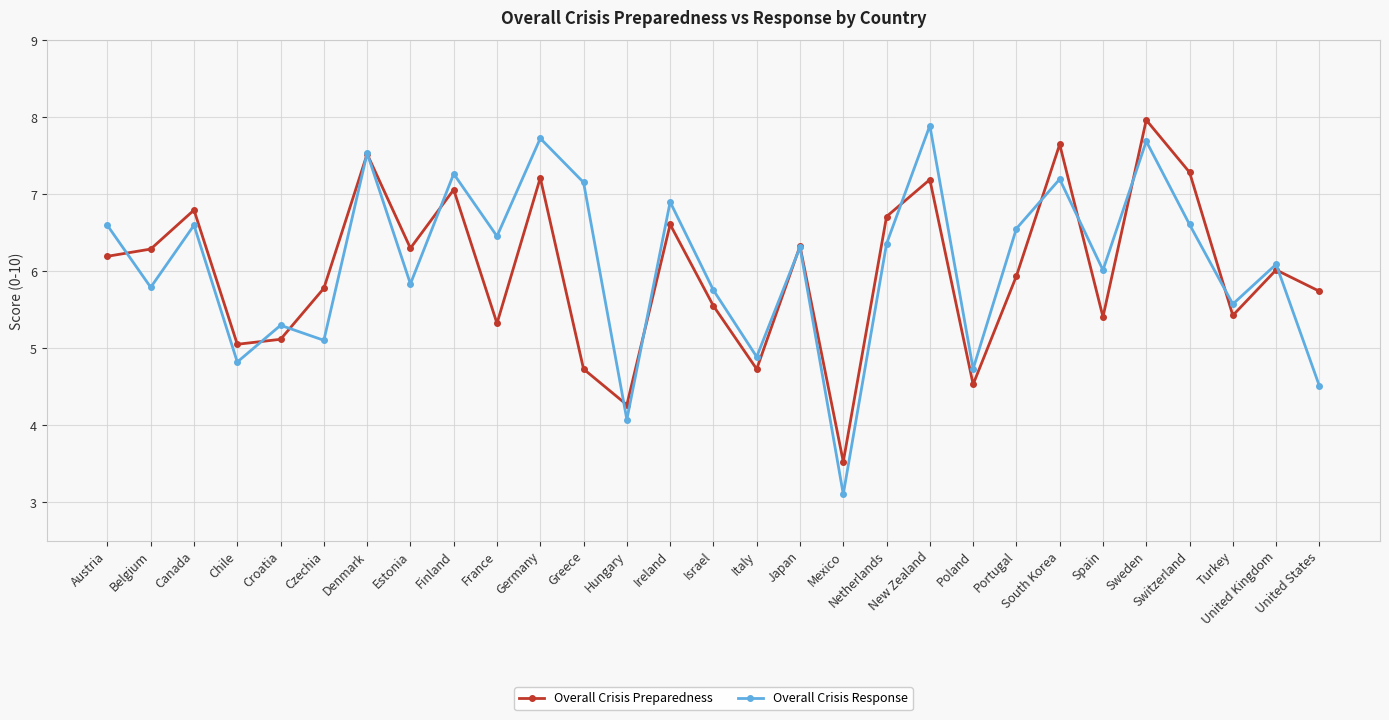

Is the value of Overall Crisis Response at Sweden greater than the value of Overall Crisis Preparedness at Estonia?

Yes